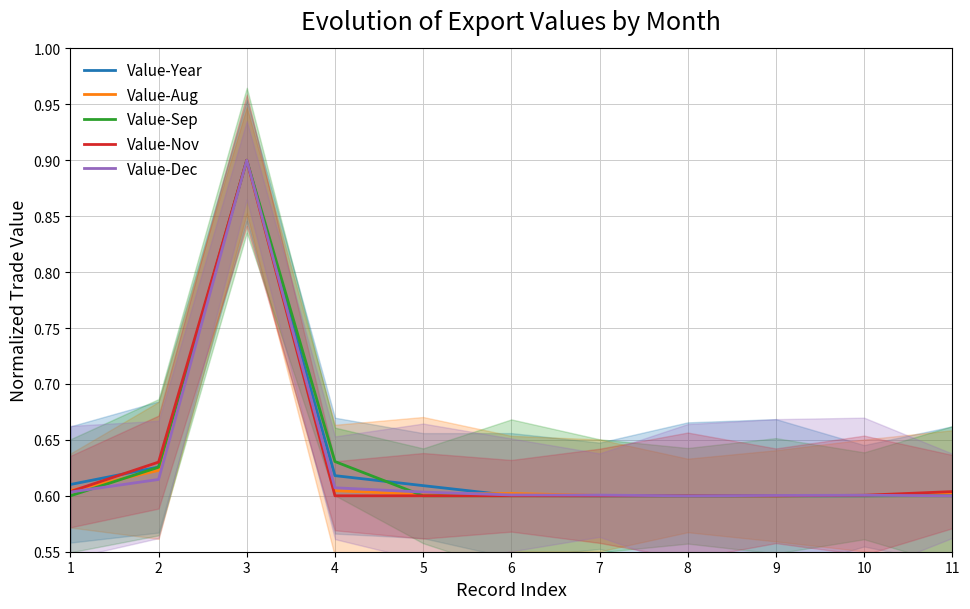

Reading left to right, transcribe all the data shown in this chart.

Value-Year: 0.6	0.6	0.9	0.6	0.6	0.6	0.6	0.6	0.6	0.6	0.6
Value-Aug: 0.6	0.6	0.9	0.6	0.6	0.6	0.6	0.6	0.6	0.6	0.6
Value-Sep: 0.6	0.6	0.9	0.6	0.6	0.6	0.6	0.6	0.6	0.6	0.6
Value-Nov: 0.6	0.6	0.9	0.6	0.6	0.6	0.6	0.6	0.6	0.6	0.6
Value-Dec: 0.6	0.6	0.9	0.6	0.6	0.6	0.6	0.6	0.6	0.6	0.6